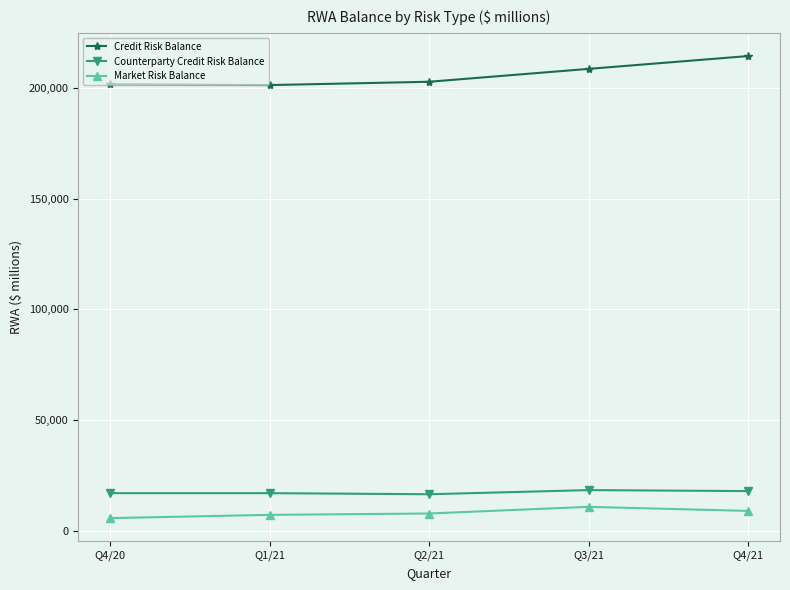

Which category has the highest value across all series?

Q4/21